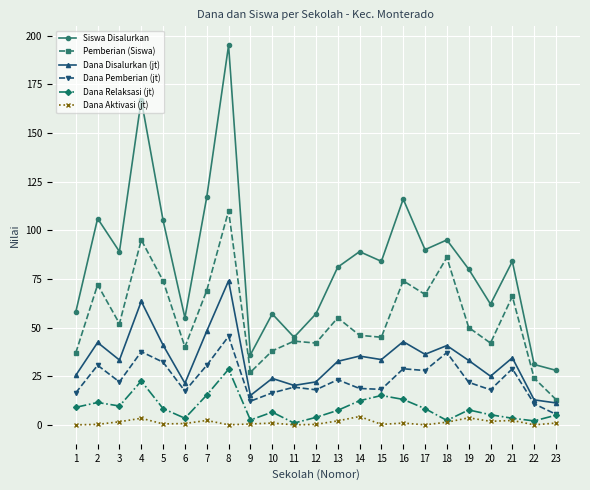

What is the difference between the highest and lowest values at 10?

56.1